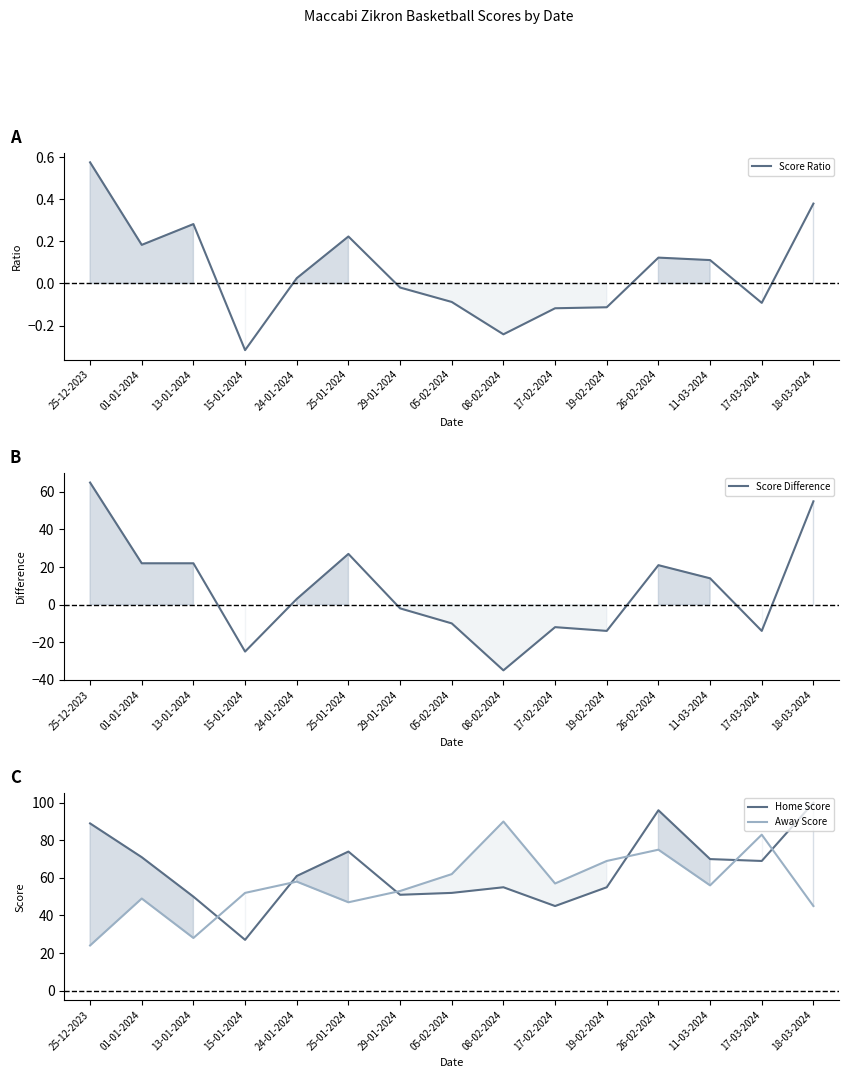

What is the label of the 10th point from the left?

17-02-2024